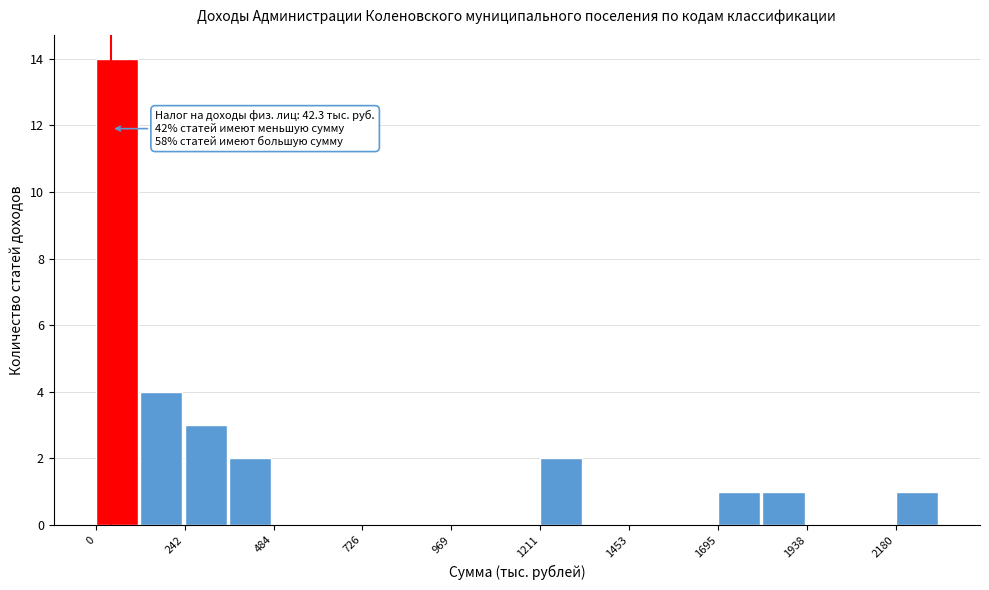

Around what value on the x-axis is the tallest bar? Give the approximate position of its centre, as read against the axis.

50